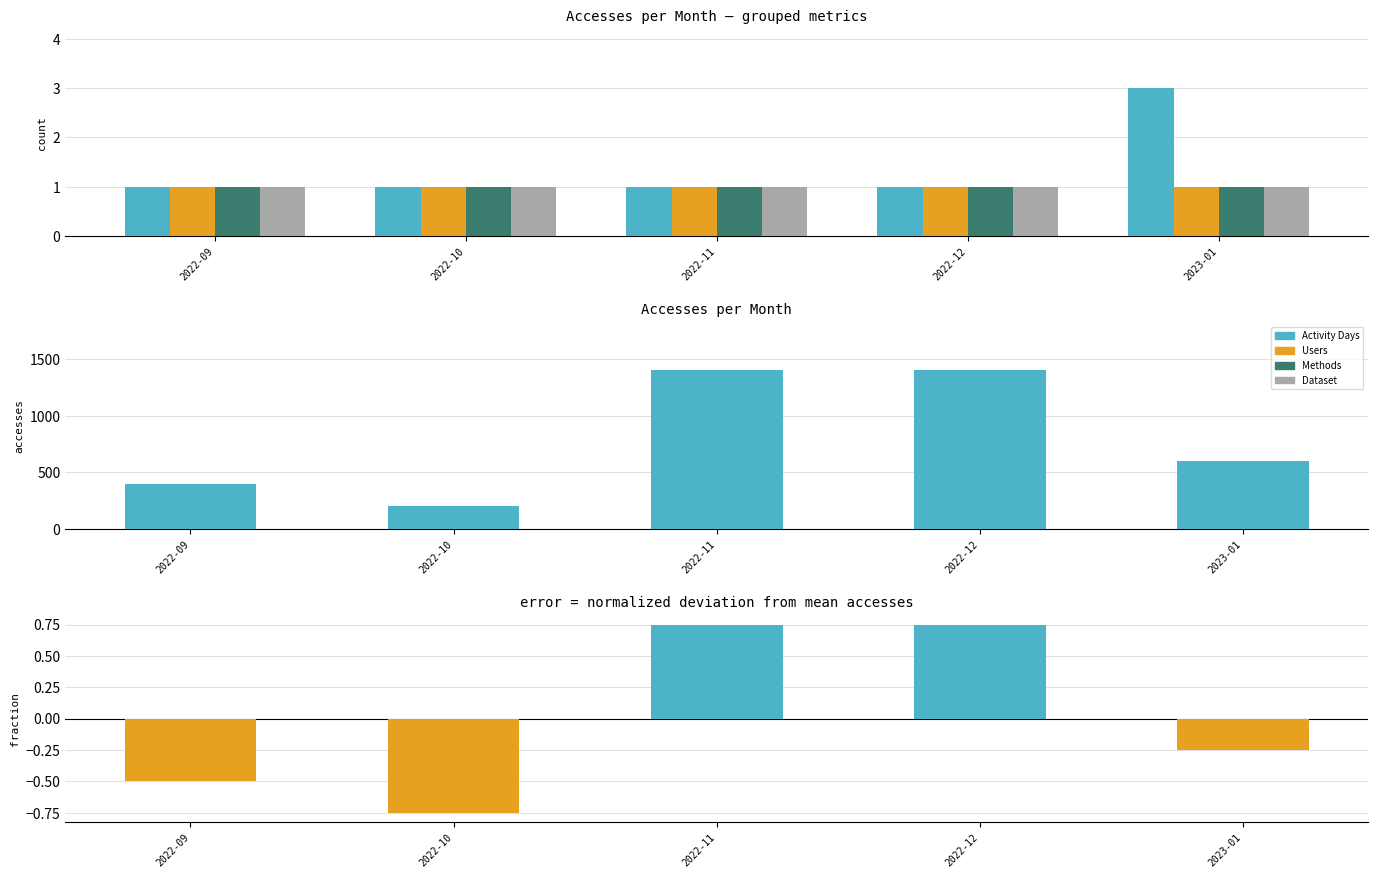

What is the difference between the highest and lowest values at 2022-09?

401